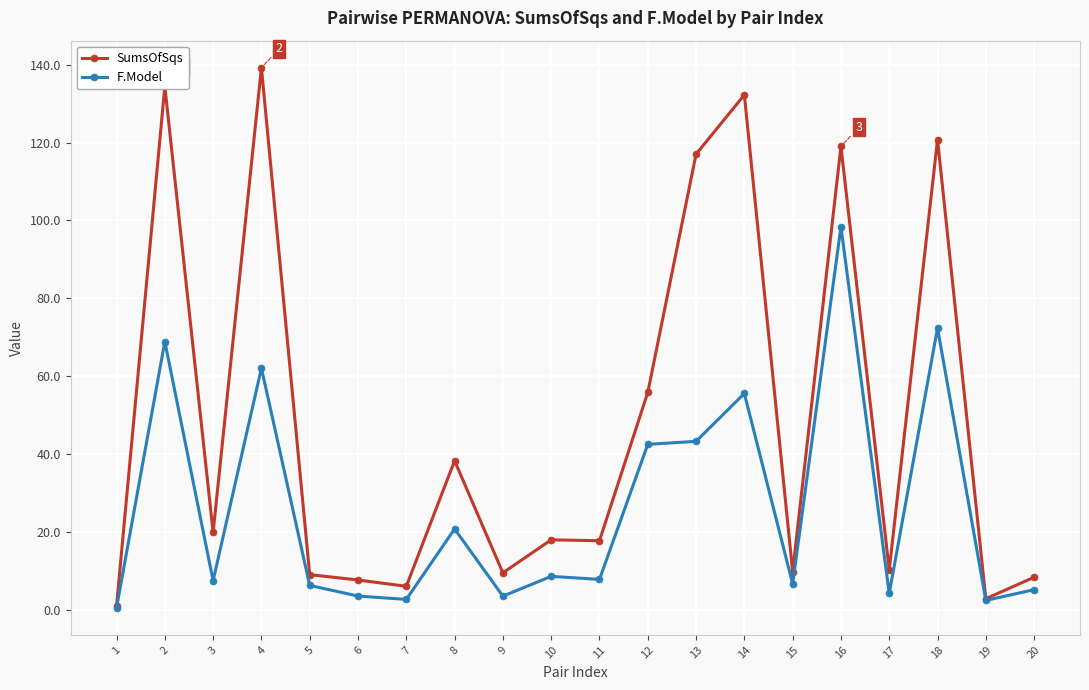

What is the value of the F.Model point at the 2nd from the left?

68.9